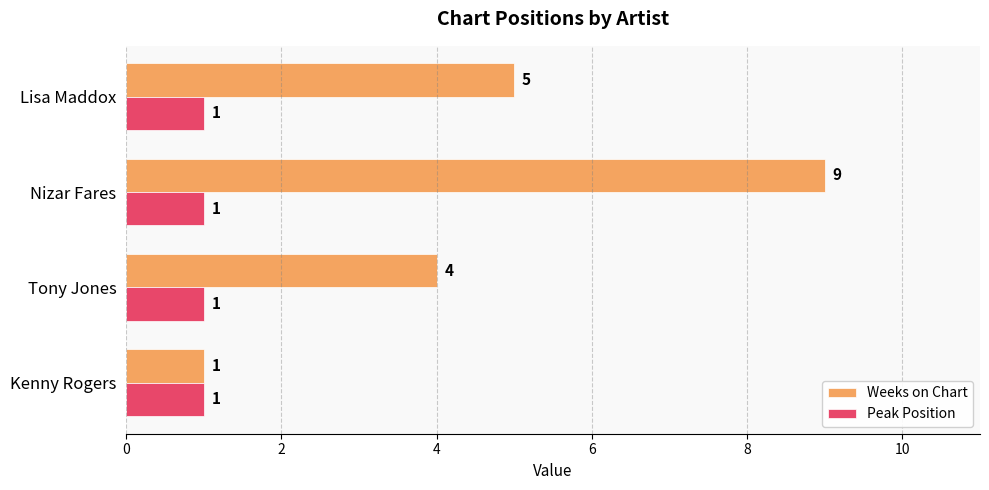

What is the smallest value displayed?

1